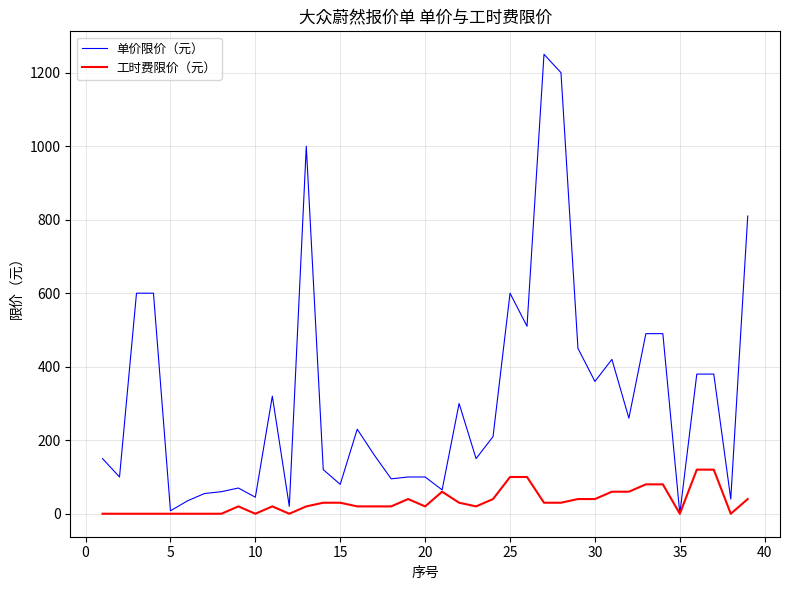

List the series in order of their peak value, highest first.

单价限价（元）, 工时费限价（元）